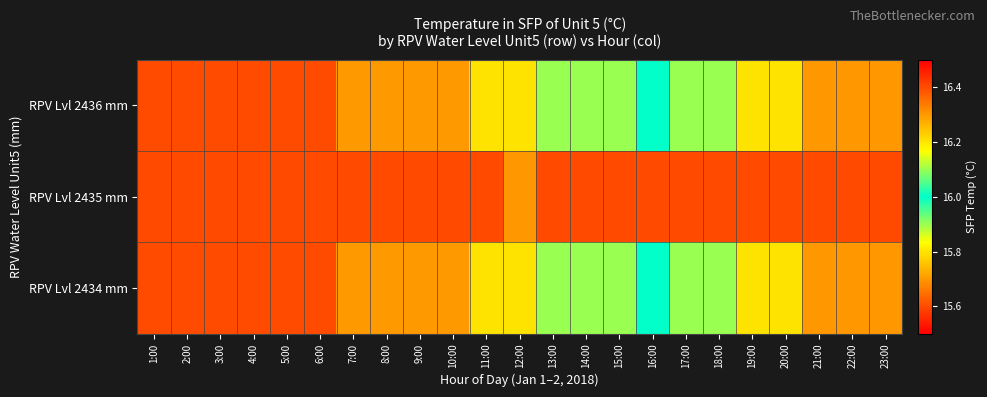

What is the difference between the highest and lowest values at 17:00?

0.3